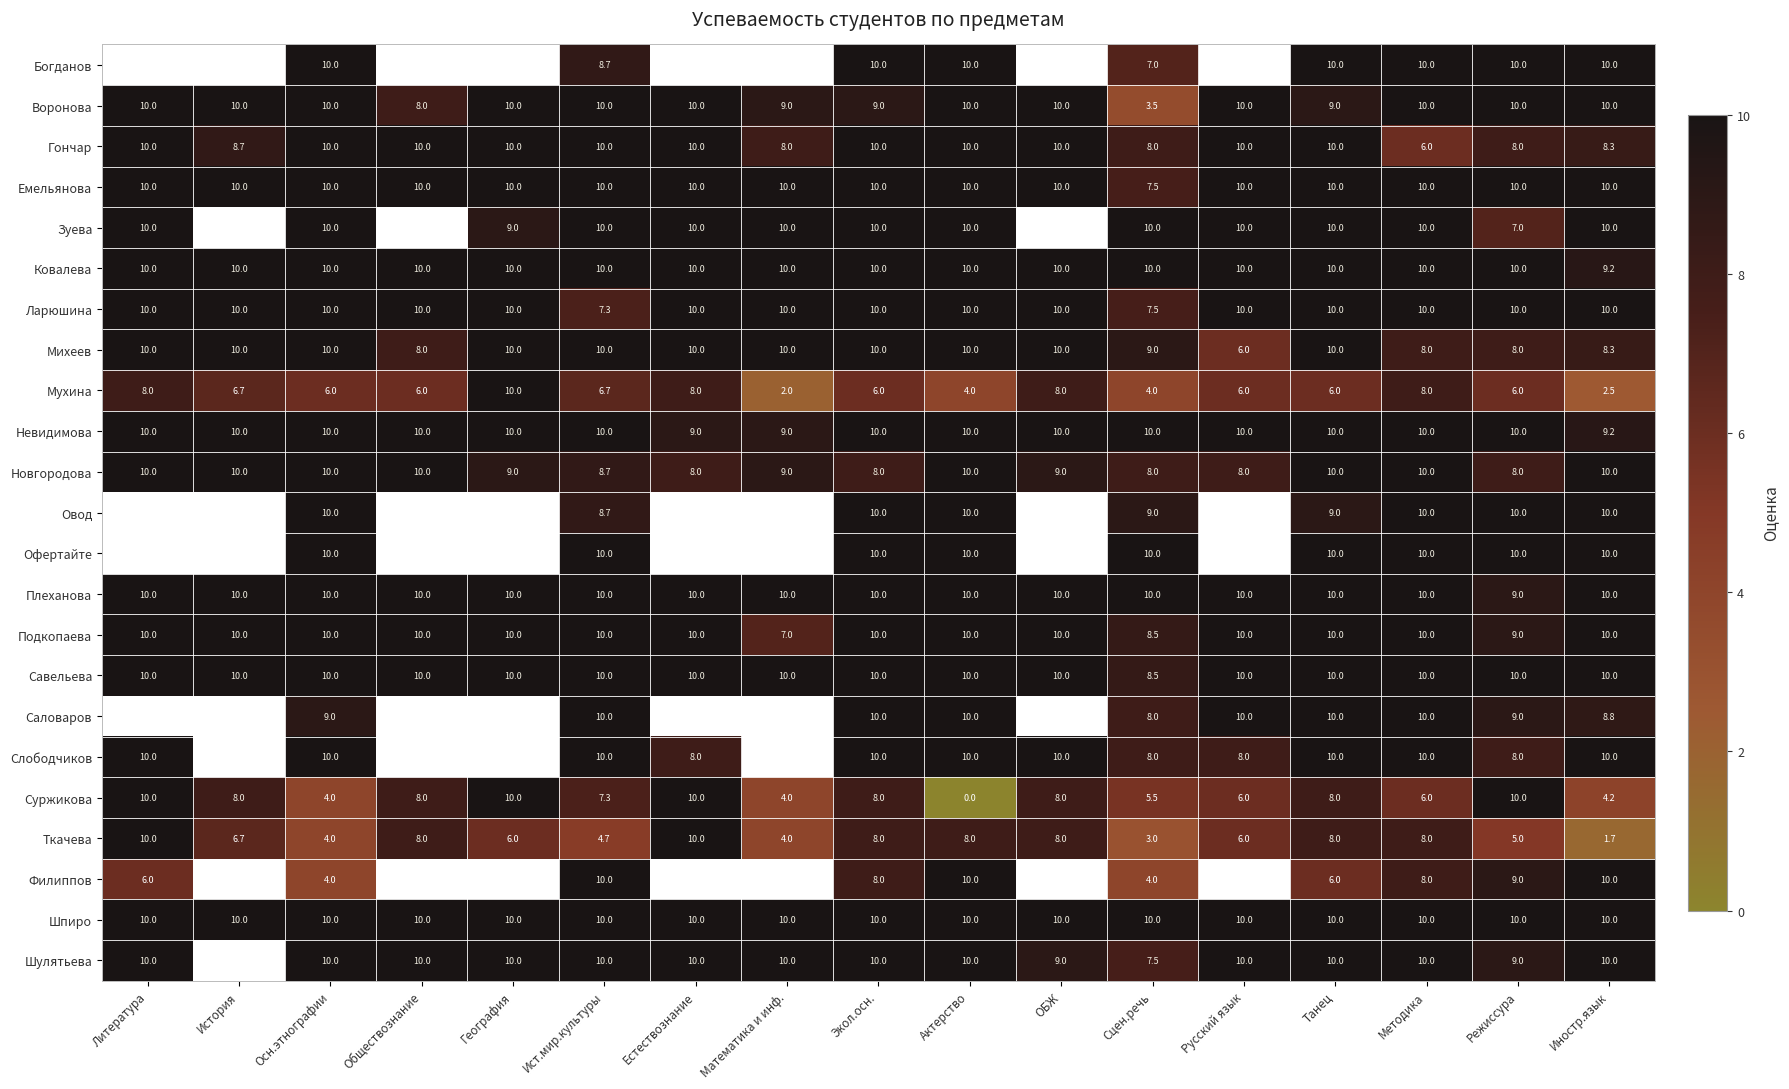

What is the total value across all series at Методика?

214.0